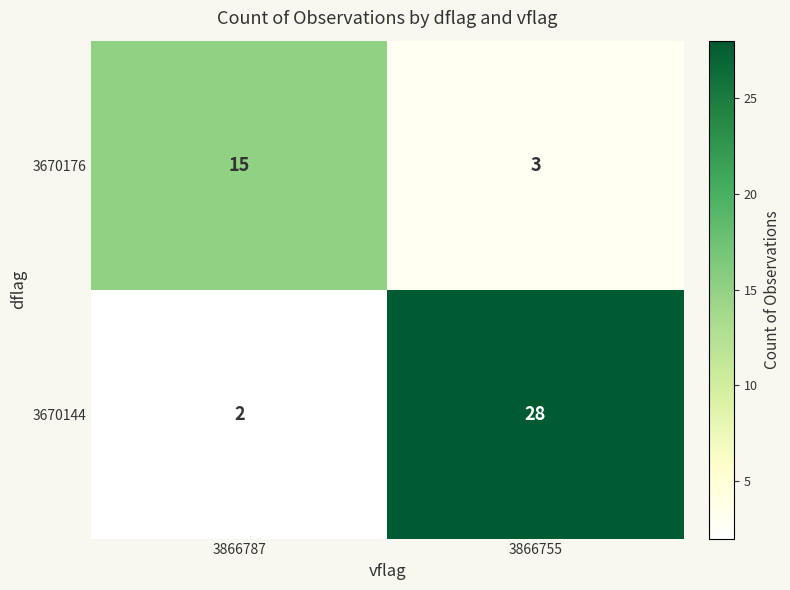

List the series in order of their overall mean, highest first.

3670144, 3670176